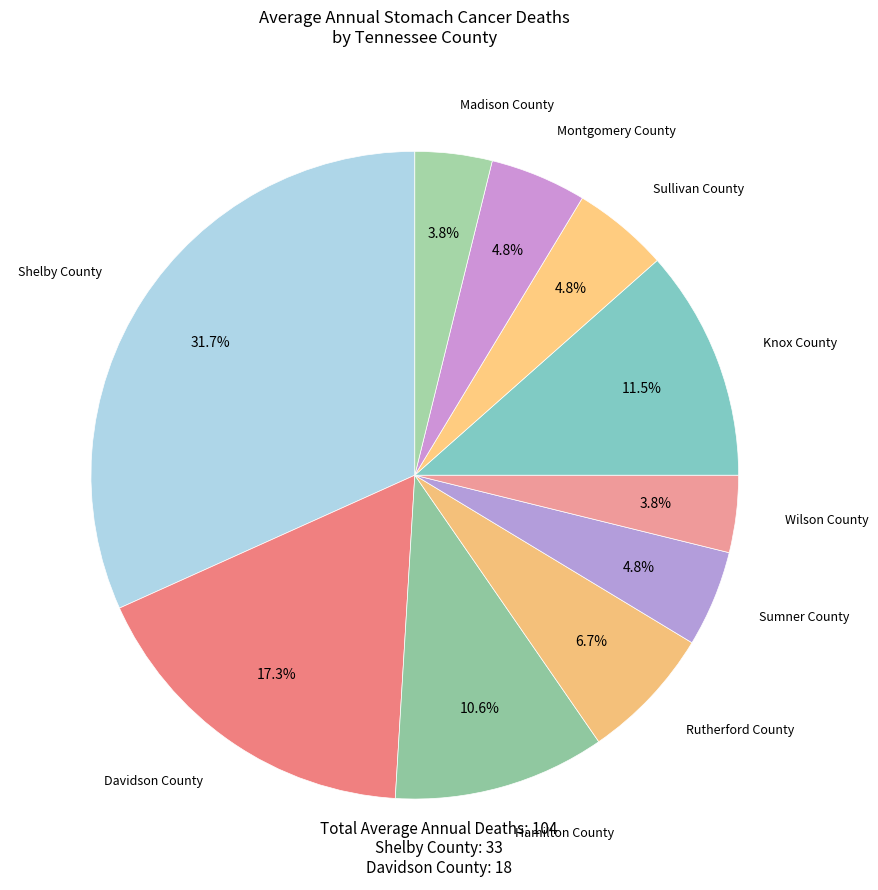

The Shelby County slice represents 25% of the pie. True or false?

False